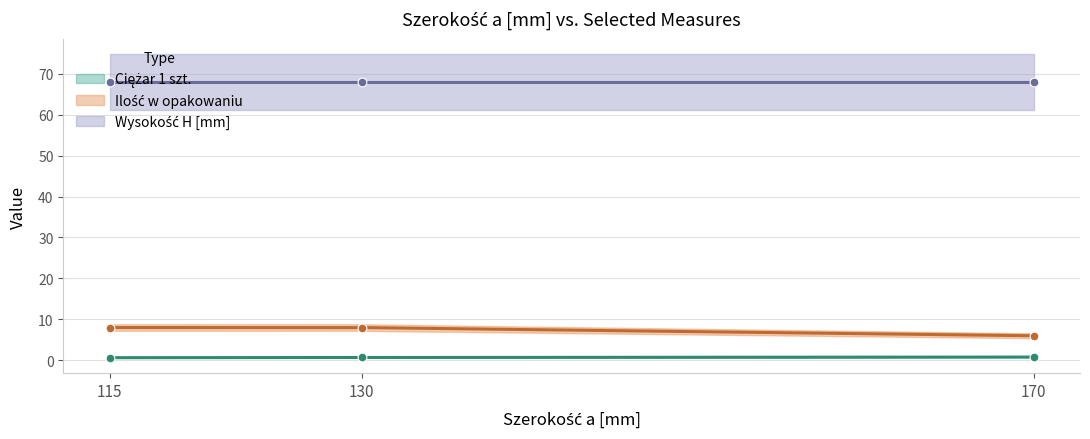

At which category is the sum across all series the highest?

130